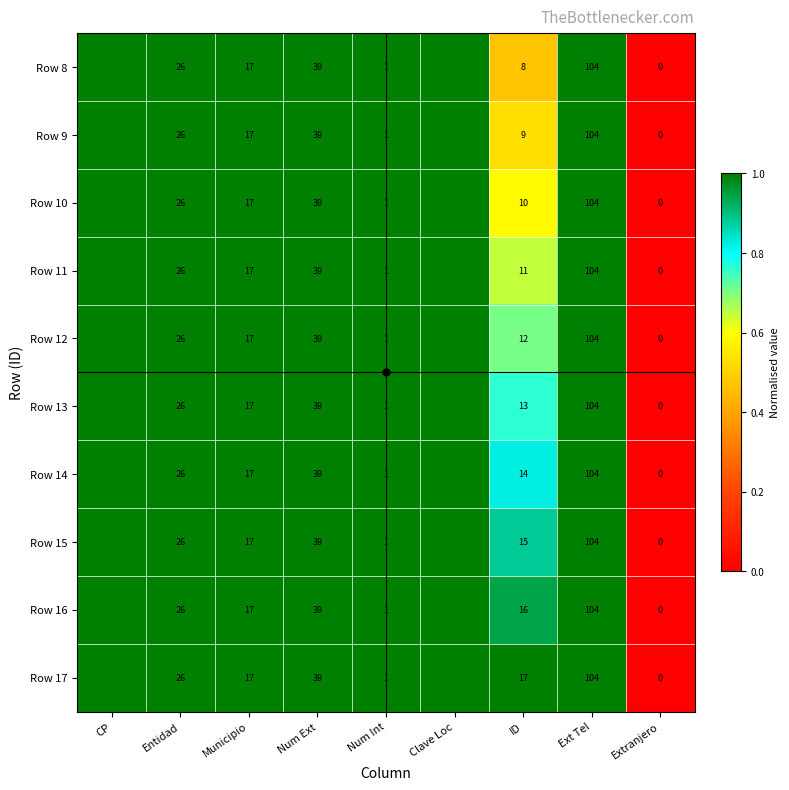

What is the greatest value displayed?

1.0